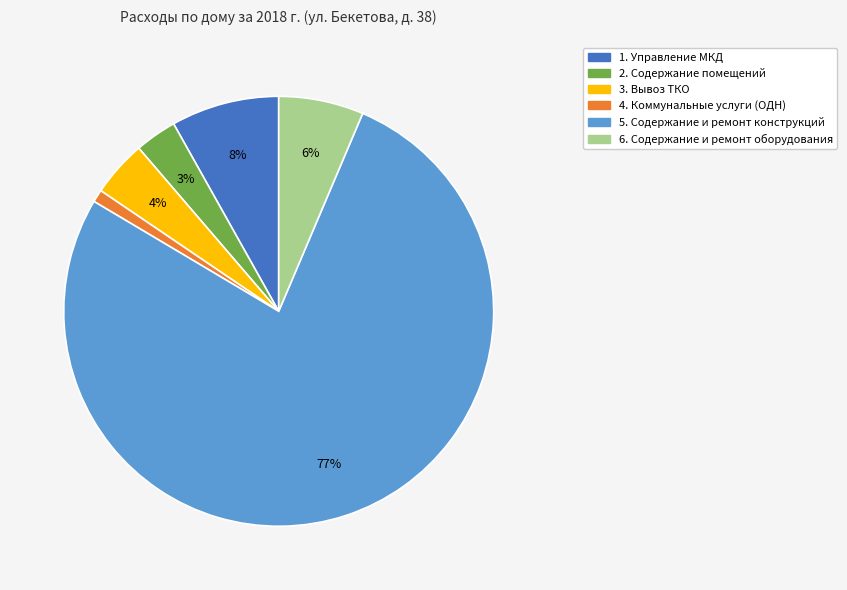

Combined, do 1. Управление МКД and 3. Вывоз ТКО account for over 50%?

No